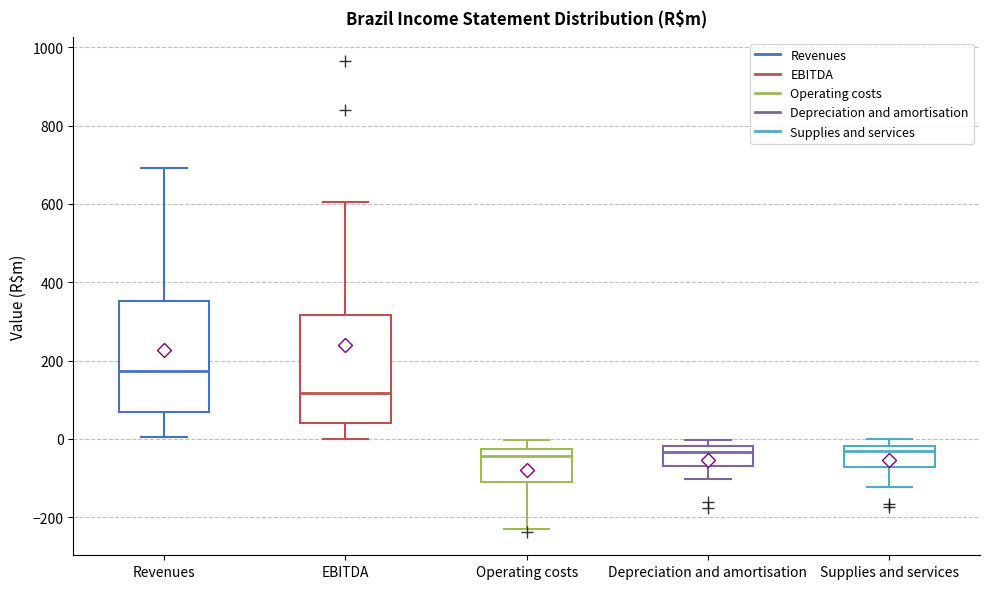

Reading left to right, transcribe this box plot: for each box, give where its median line is, the range the box spans, and where its two whiskers end, as read against the y-axis. The values are not printed on the chart, so give them approximately, as read against the axis.

Revenues: median 180, box 60 to 360, whiskers 0 to 700
EBITDA: median 120, box 40 to 320, whiskers 0 to 600
Operating costs: median -40, box -100 to -20, whiskers -220 to 0
Depreciation and amortisation: median -40, box -60 to -20, whiskers -100 to 0
Supplies and services: median -40, box -80 to -20, whiskers -120 to 0